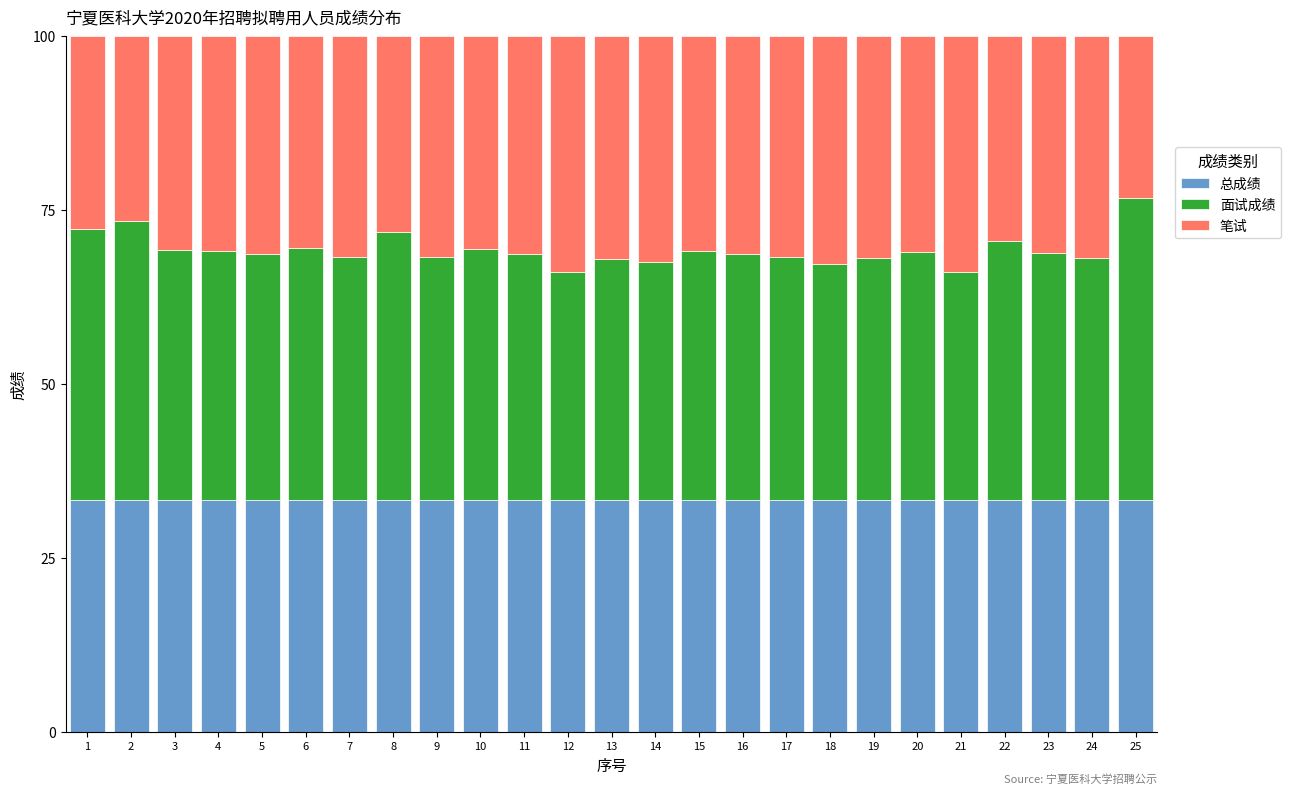

True or false: 总成绩 has a value of 54.8 at 16.

False